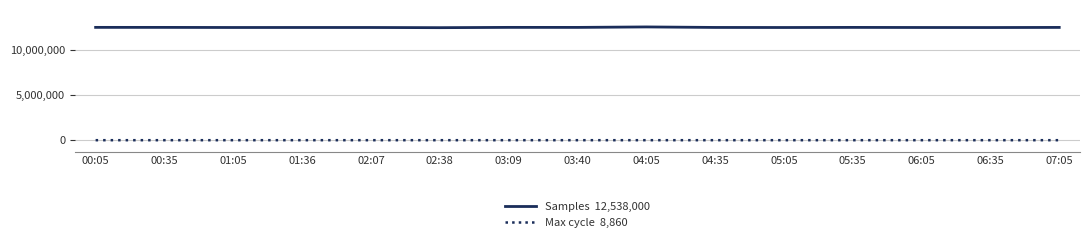

What is the maximum value shown in the chart?

12591380